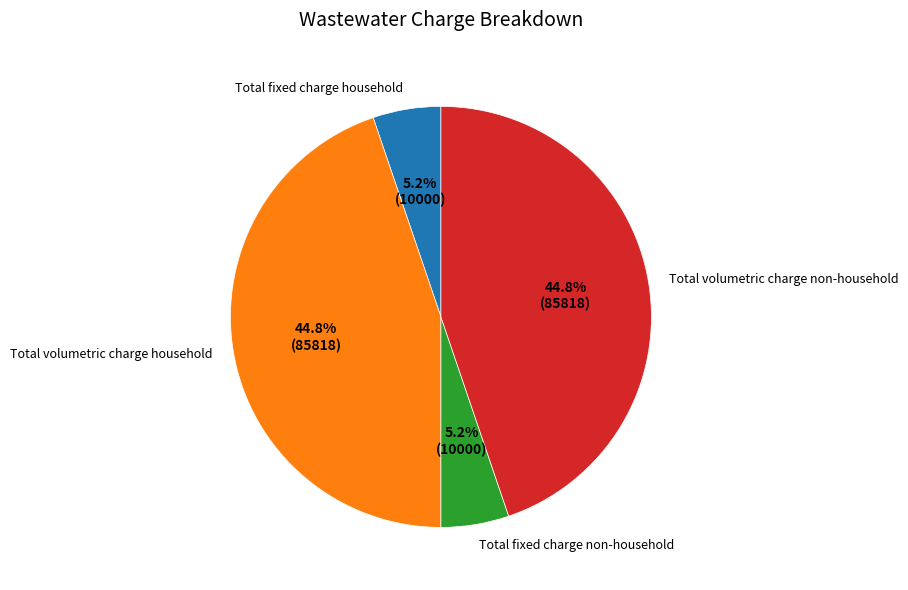

Count the number of slices in the pie.

4